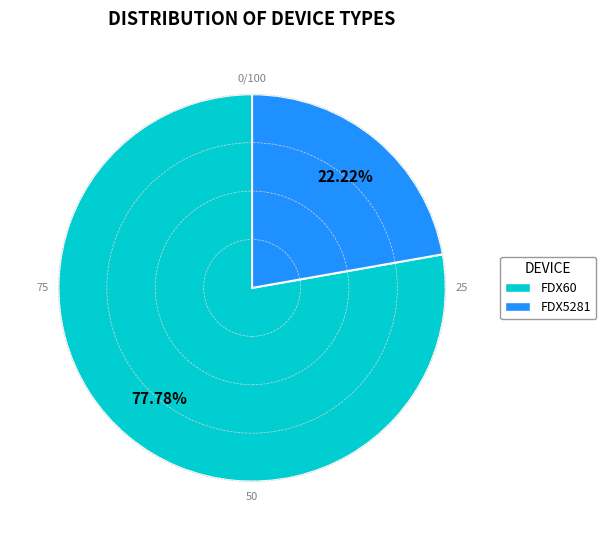

To the nearest percent, what percentage of the pie is FDX5281?

22%